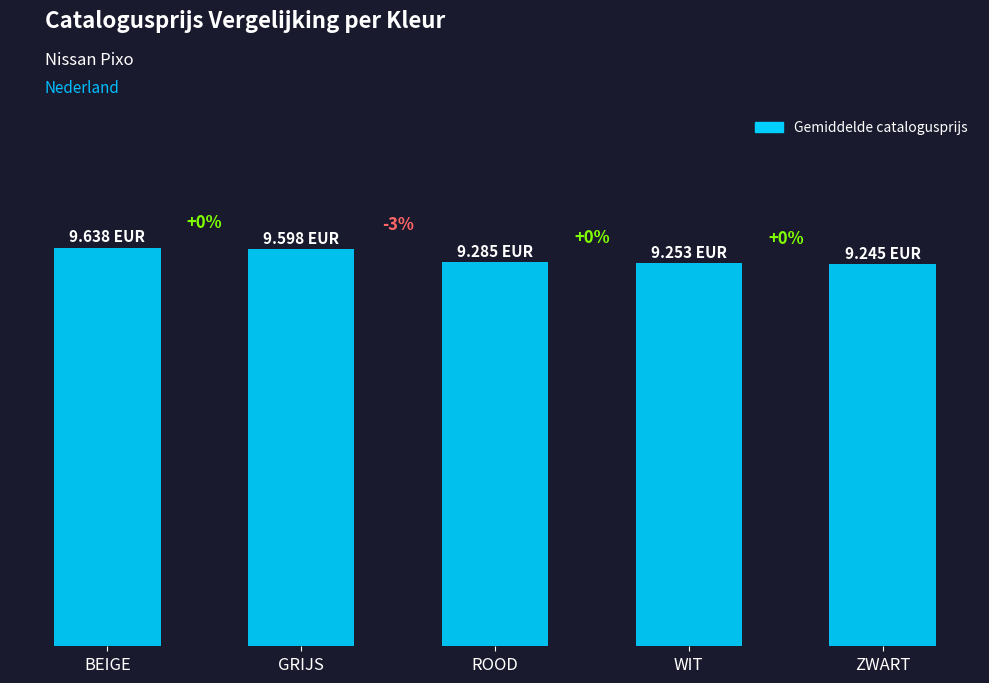

Are the bars grouped side by side (vs. stacked)?

No